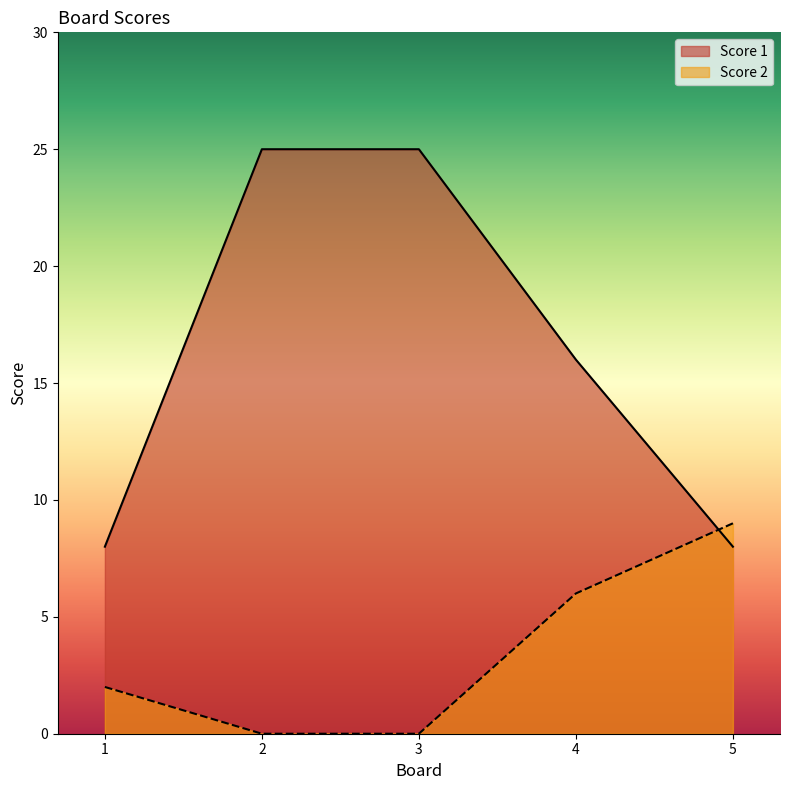

Which series has the largest range (max minus min)?

Score 1